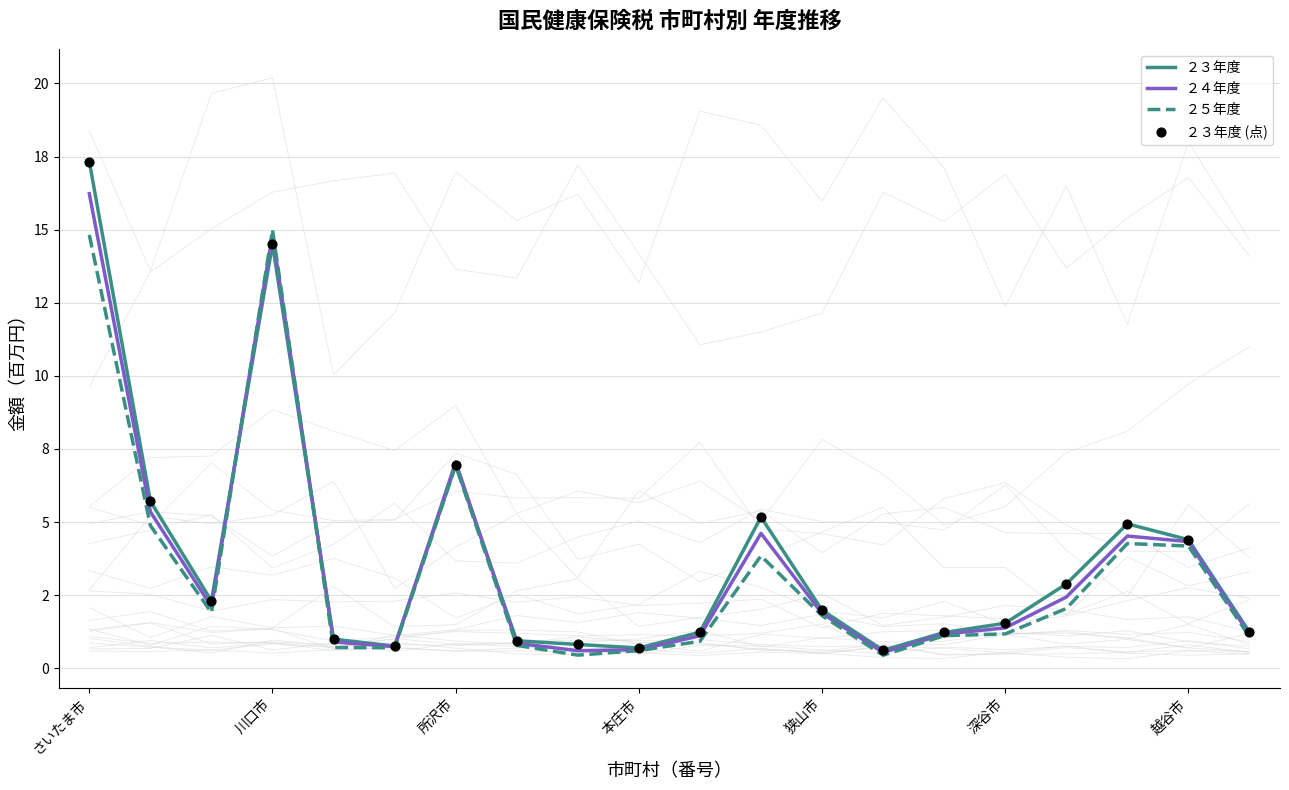

What are all the series names shown in the legend?

２３年度, ２４年度, ２５年度, ２３年度 (点)